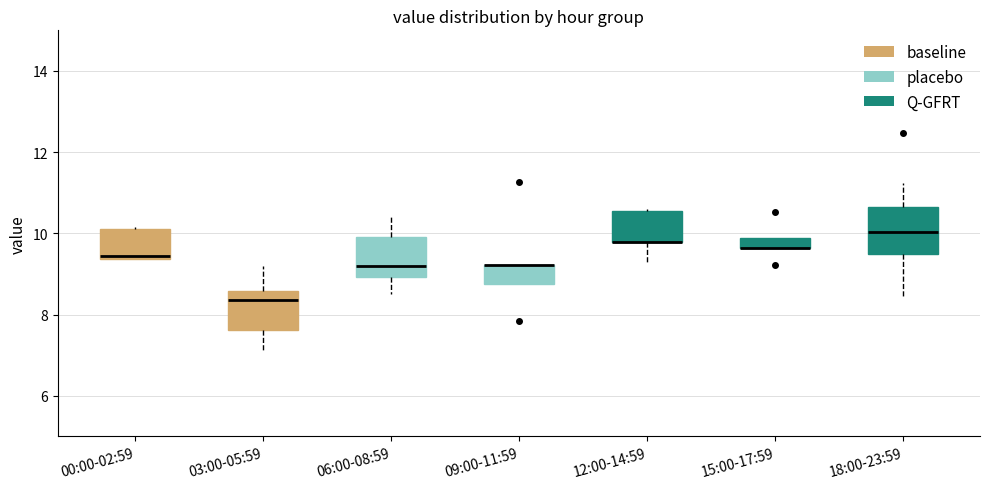

Where is the lower edge of the box for 09:00-11:59 on the y-axis? The values are not printed on the chart, so give them approximately, as read against the axis.

8.8